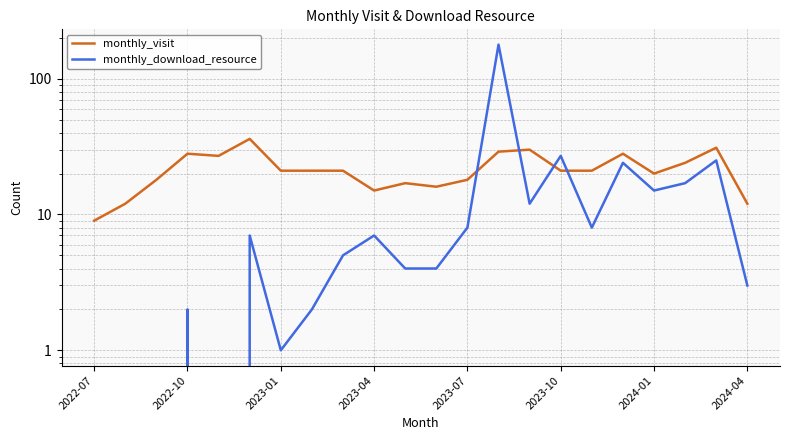

Is the value of monthly_download_resource at 21 greater than the value of monthly_visit at 2023-01?

No